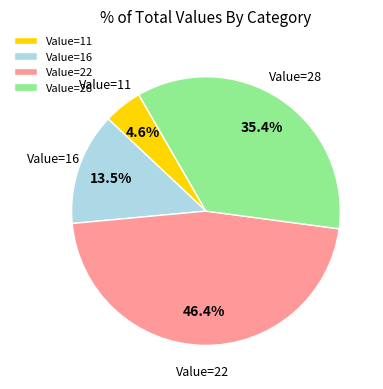

To the nearest percent, what is the difference between the largest and smallest slice percentages?

42%